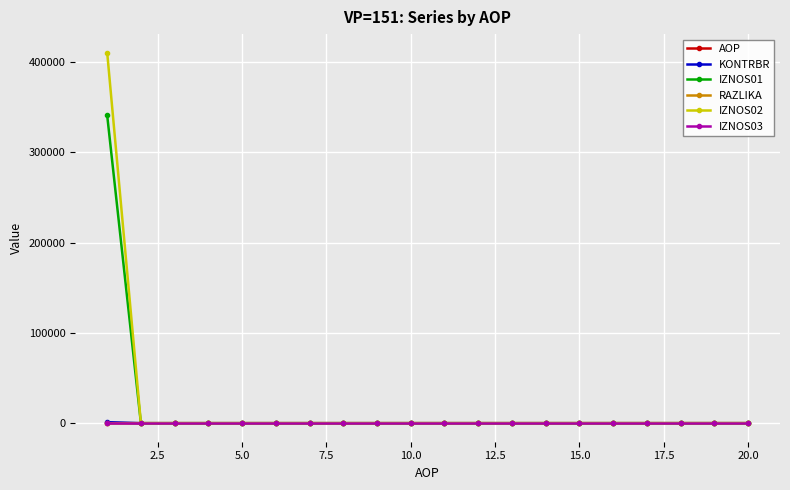

At how many categories does at least one series exceed 340202?

1